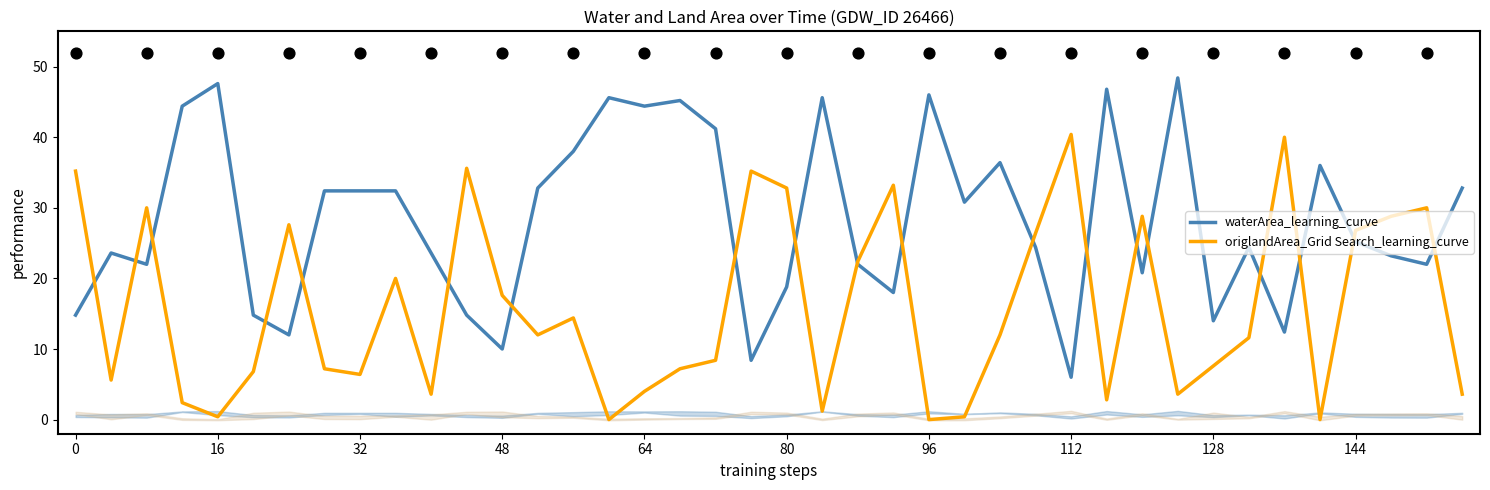

Which series contains the highest Y value?

waterArea_learning_curve